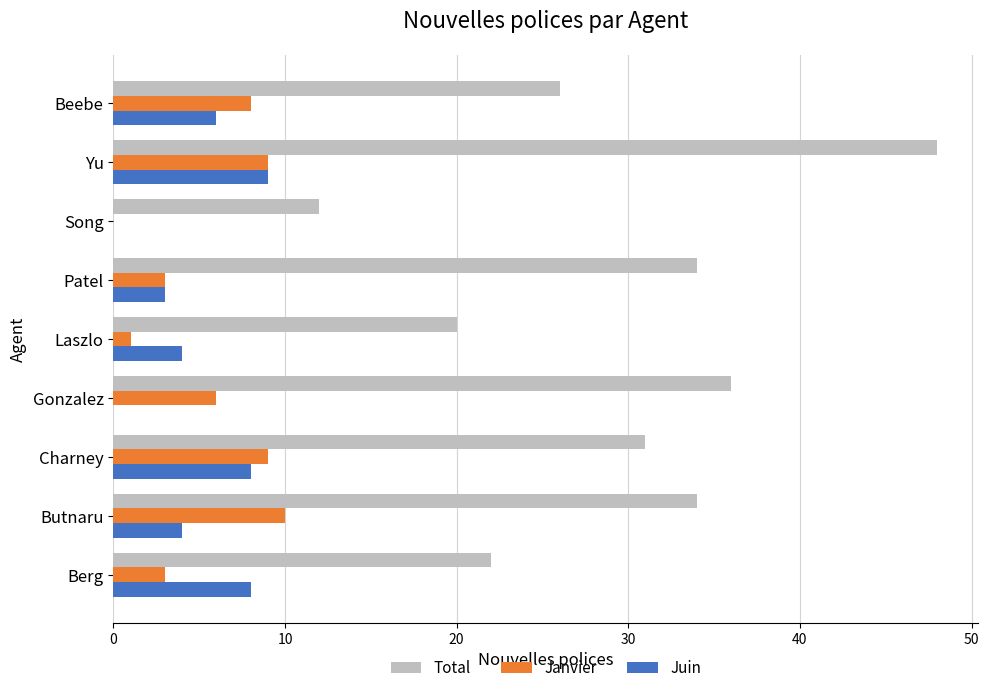

What is the sum of all Janvier values?

49